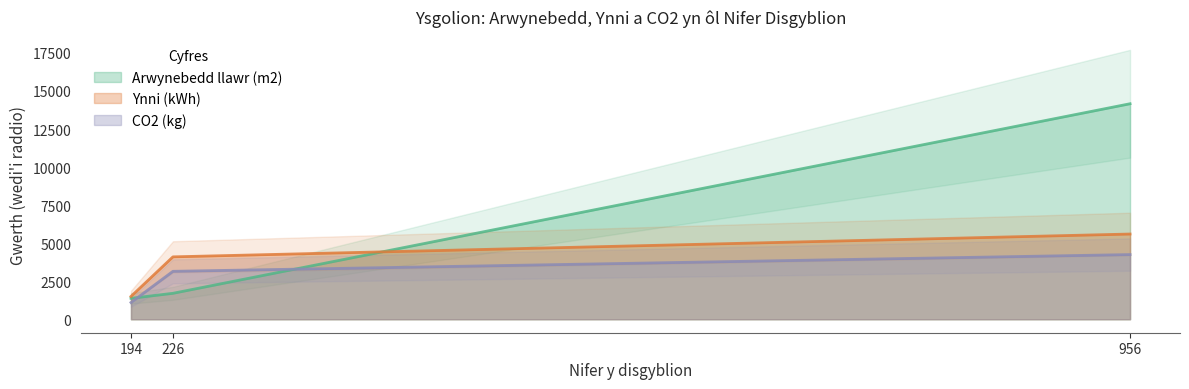

Rank the series by their maximum value, from lowest to highest.

CO2 (kg), Ynni (kWh), Arwynebedd llawr (m2)